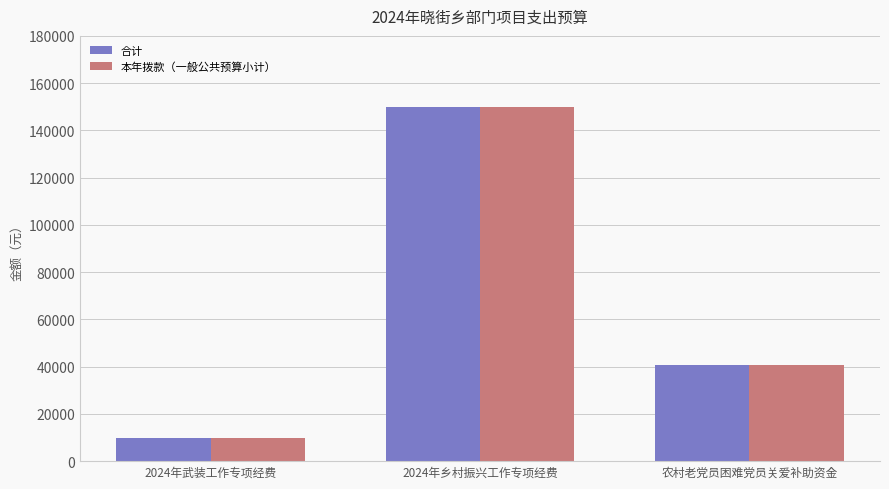

What is the label of the 1st bar from the right?

农村老党员困难党员关爱补助资金